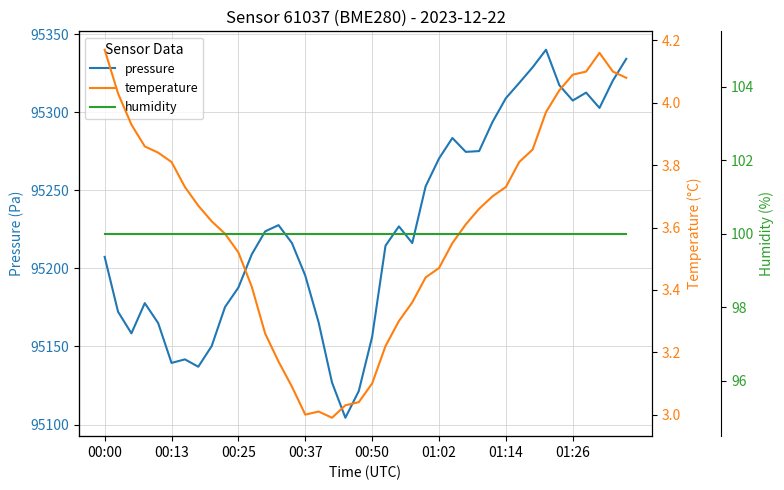

True or false: temperature and pressure intersect in this chart.

False